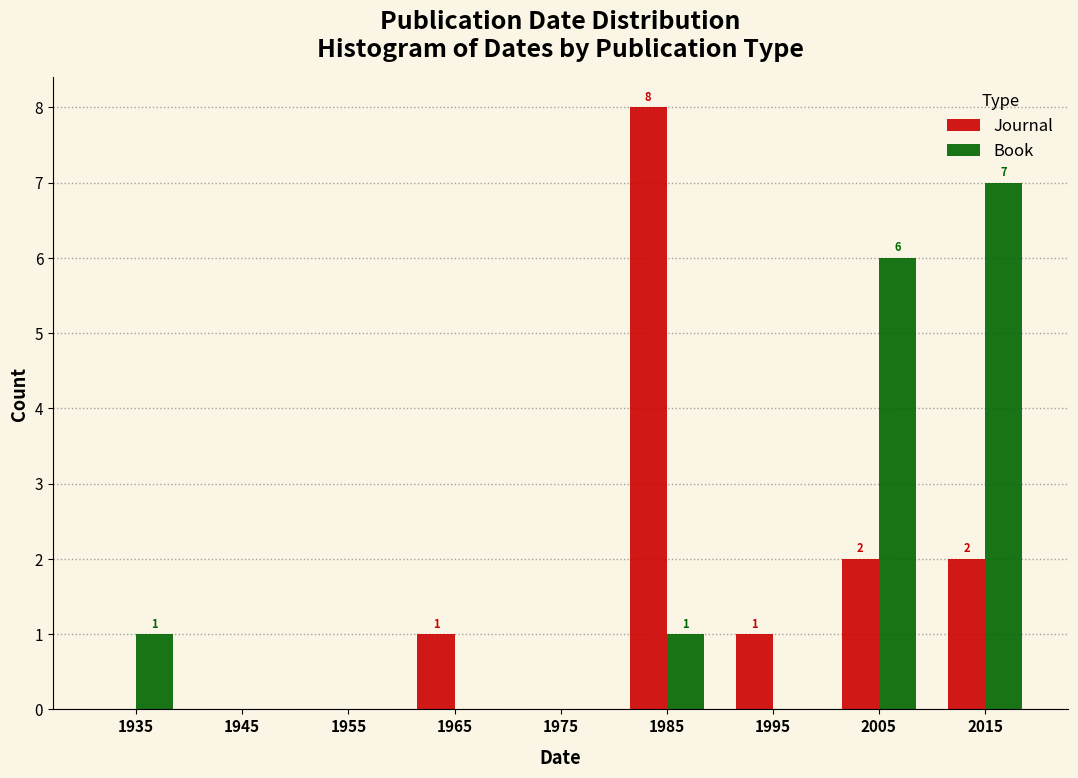

In the Book series, which range on the x-axis has the tallest bar?

2010 to 2020